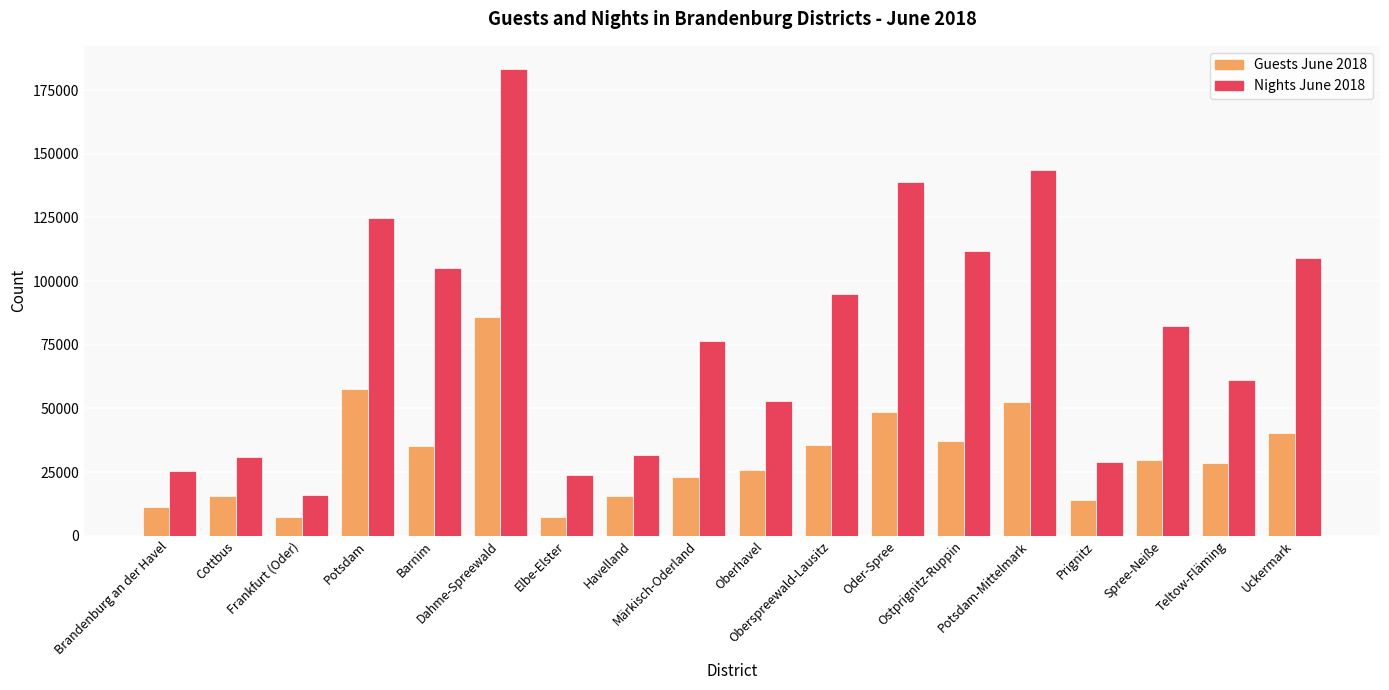

How many groups of bars are there?

18